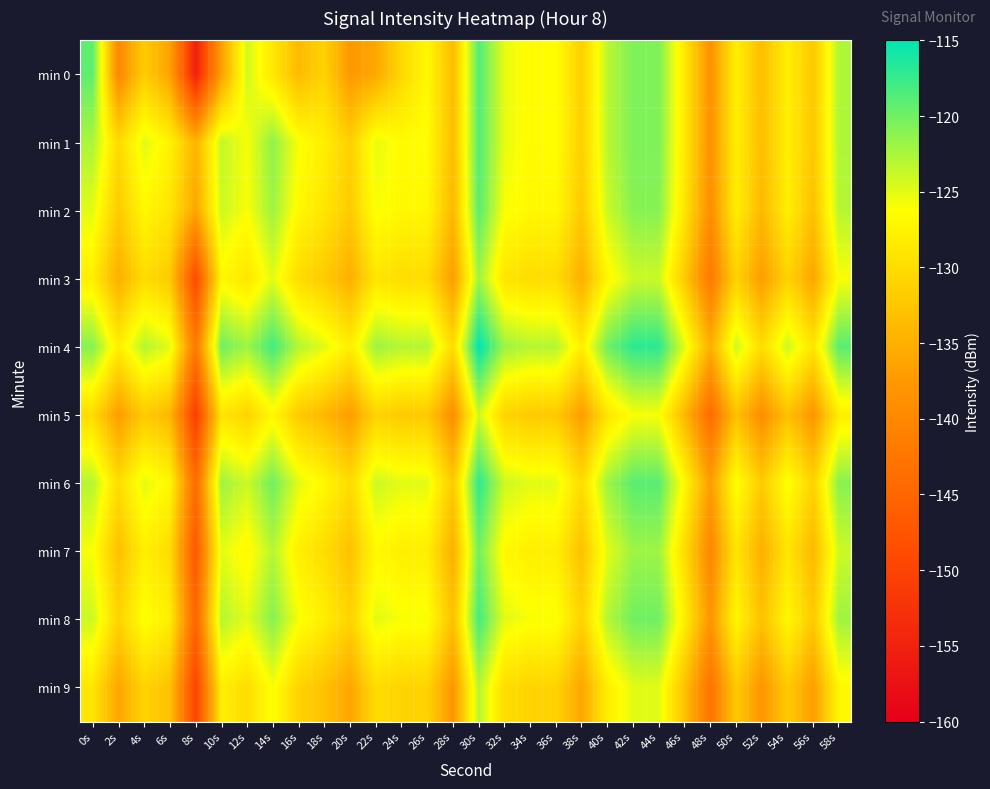

Which series has the largest total across all categories?

min 4